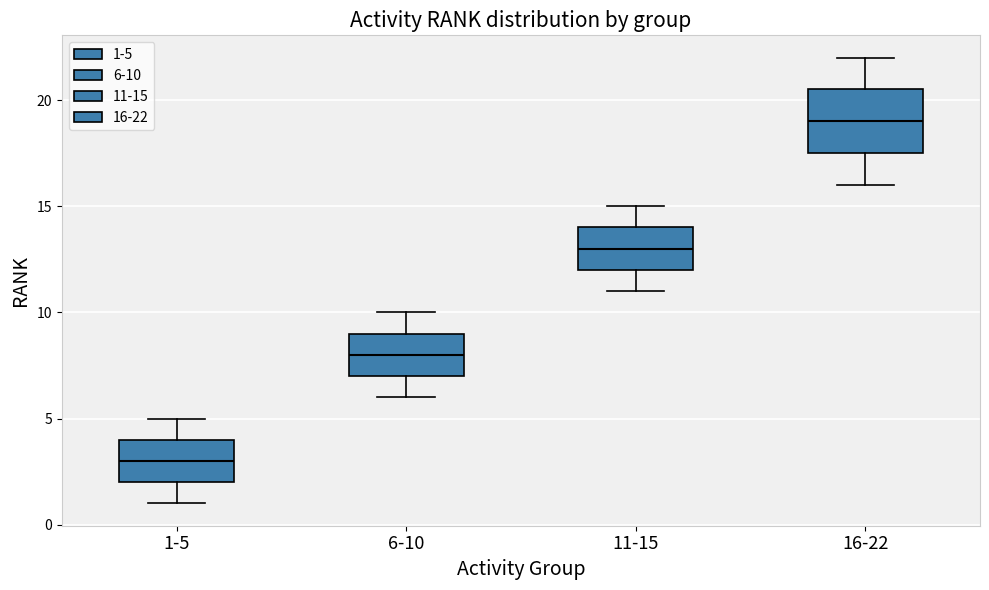

Reading left to right, read every box against the y-axis: the position of its median line, the range the box covers, and the ends of its whiskers. The values are not printed on the chart, so give them approximately, as read against the axis.

1-5: median 3.0, box 2.0 to 4.0, whiskers 1.0 to 5.0
6-10: median 8.0, box 7.0 to 9.0, whiskers 6.0 to 10.0
11-15: median 13.0, box 12.0 to 14.0, whiskers 11.0 to 15.0
16-22: median 19.0, box 17.5 to 20.5, whiskers 16.0 to 22.0